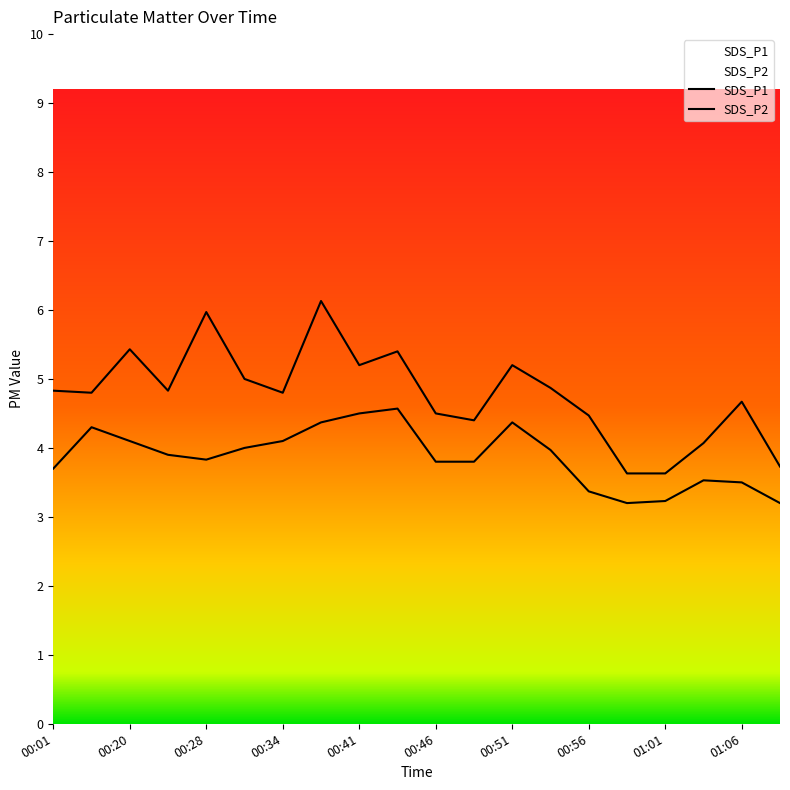

Which series has the largest total across all categories?

SDS_P1